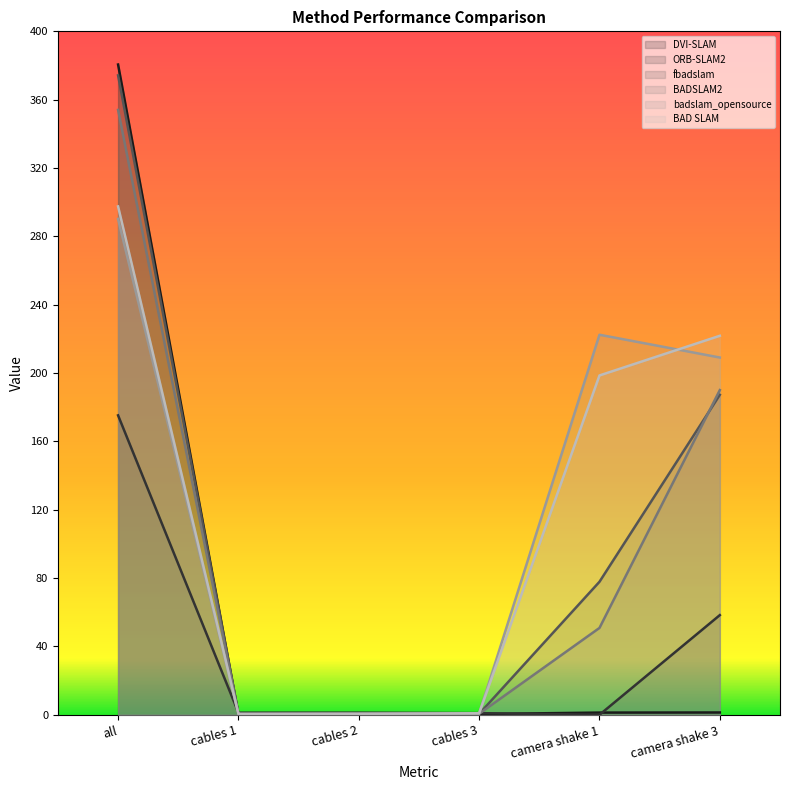

How many times do DVI-SLAM and BAD SLAM cross each other?

3